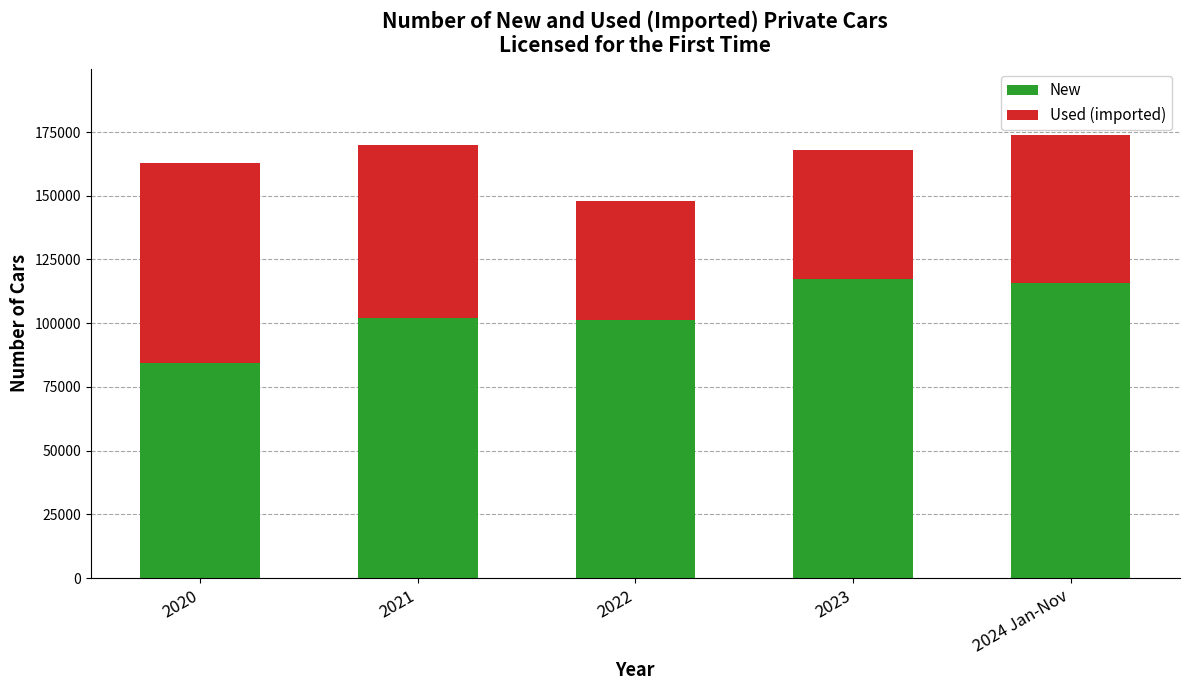

What is the lowest value of the New series?

84309